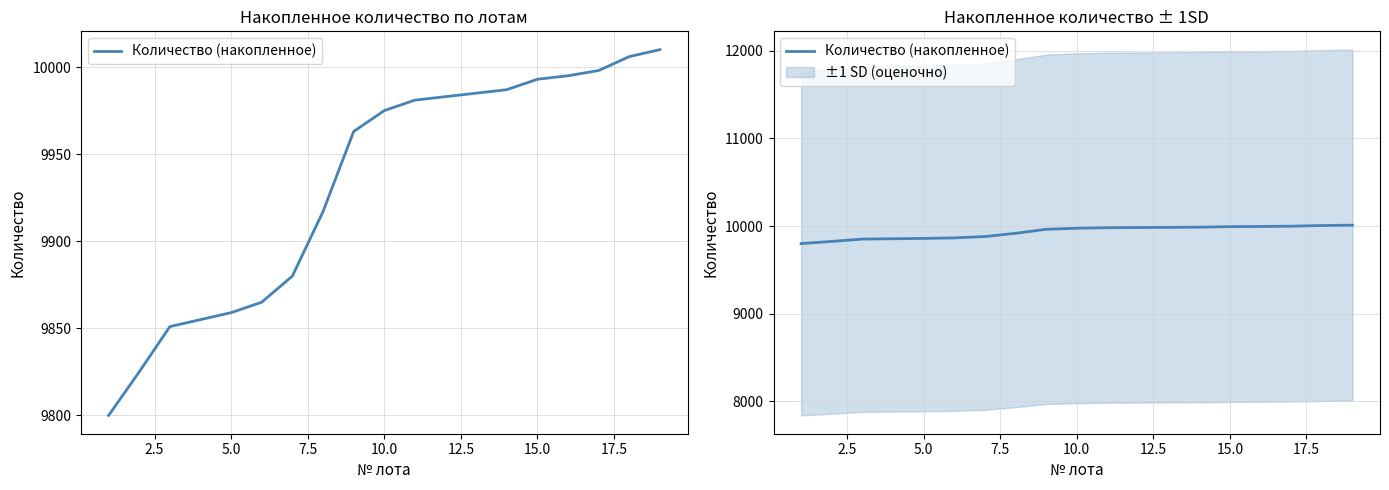

Is this an area chart (filled region under the line)?

No